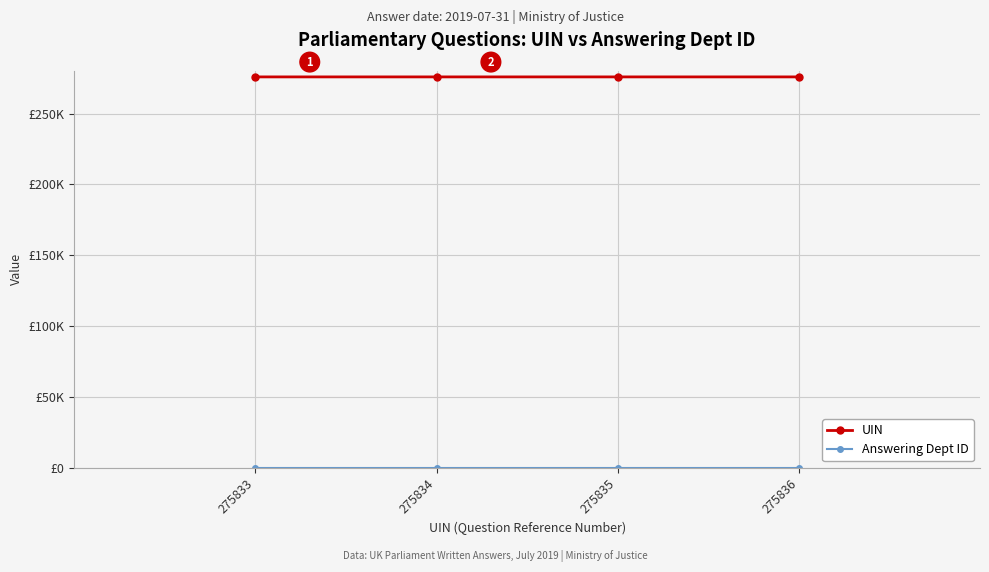

Is this an area chart (filled region under the line)?

No